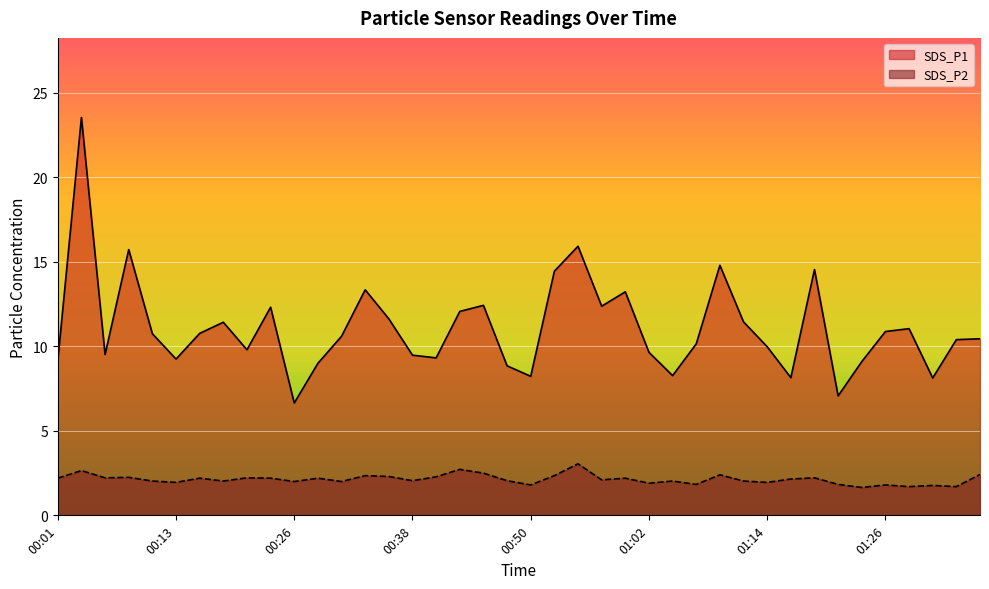

The value of SDS_P2 at 00:38 is 0.7. True or false?

False